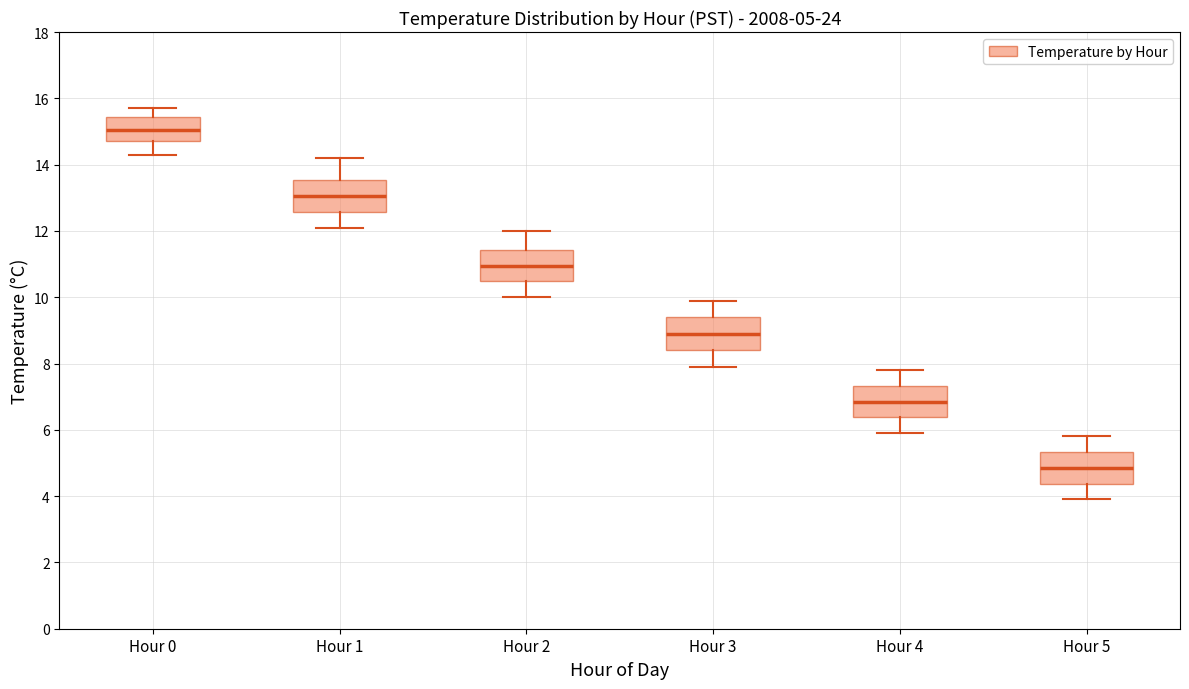

Which box has the highest median line?

Hour 0